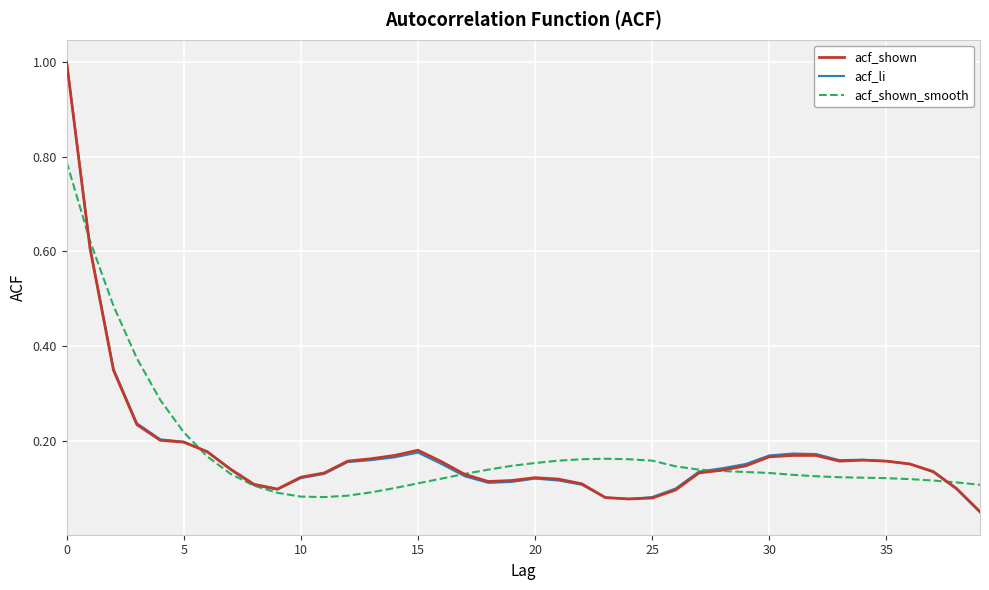

What is the maximum value for acf_li?

1.0